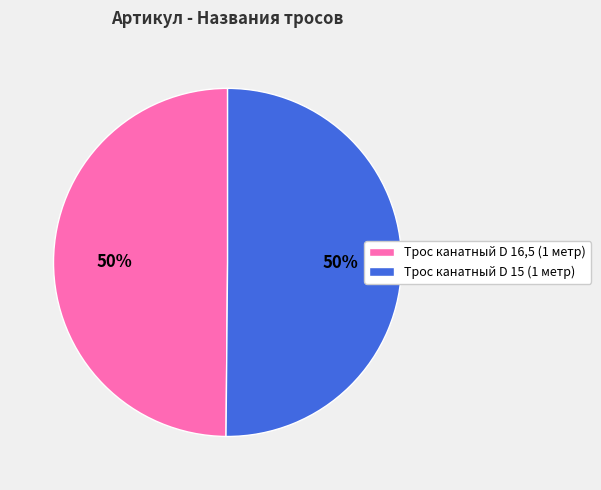

Is the sum of Трос канатный D 15 (1 метр) and Трос канатный D 16,5 (1 метр) greater than half?

Yes